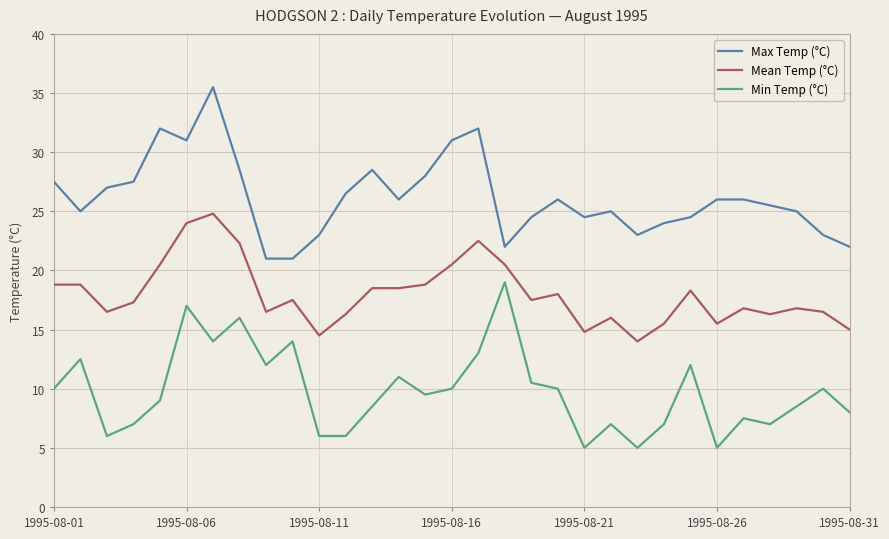

Which series has the largest total across all categories?

Max Temp (°C)